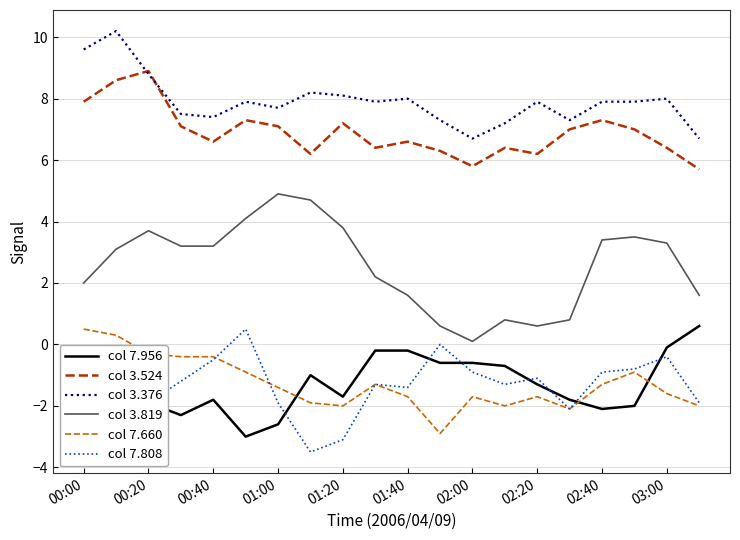

What is the average value of the col 7.956 series?

-1.3